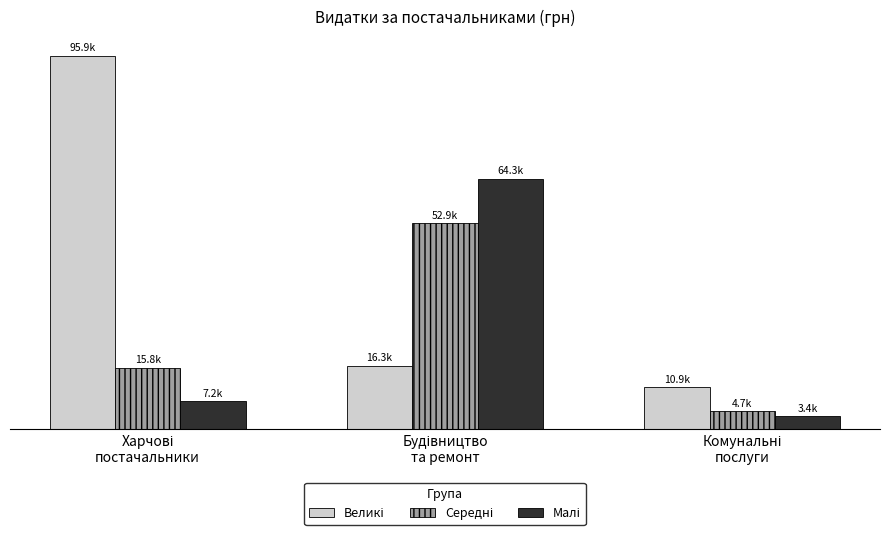

Which series has the largest total across all categories?

Великі